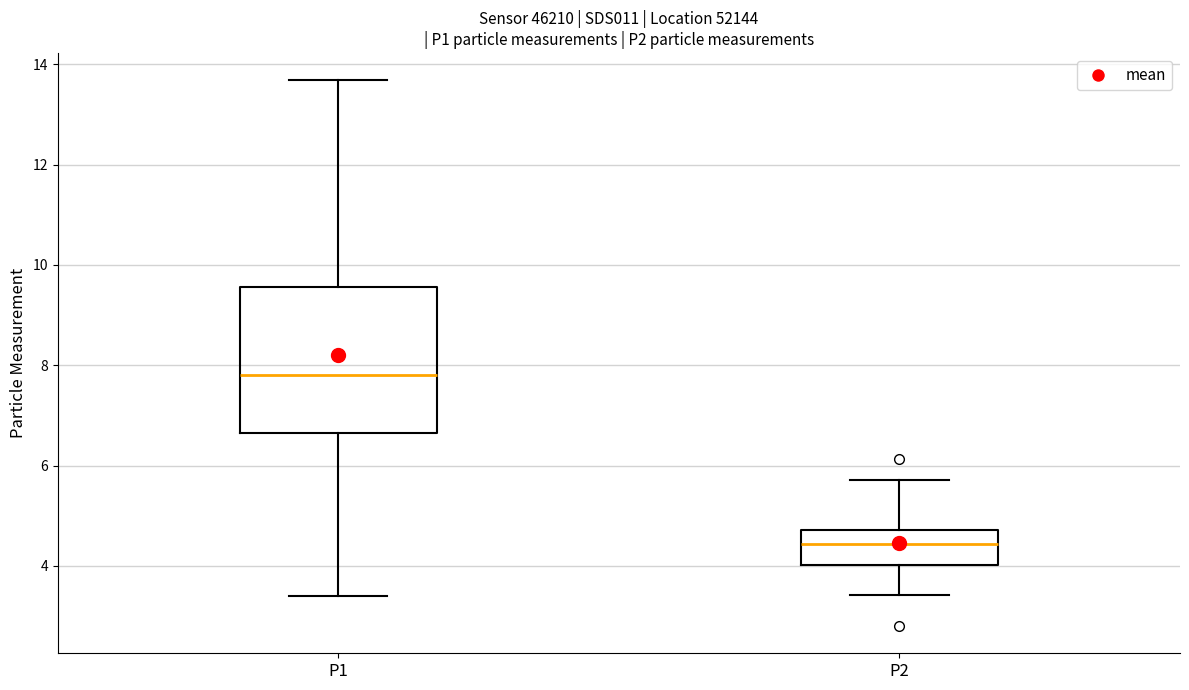

Reading left to right, read every box against the y-axis: the position of its median line, the range the box covers, and the ends of its whiskers. The values are not printed on the chart, so give them approximately, as read against the axis.

P1: median 7.8, box 6.6 to 9.6, whiskers 3.4 to 13.6
P2: median 4.4, box 4.0 to 4.8, whiskers 3.4 to 5.8